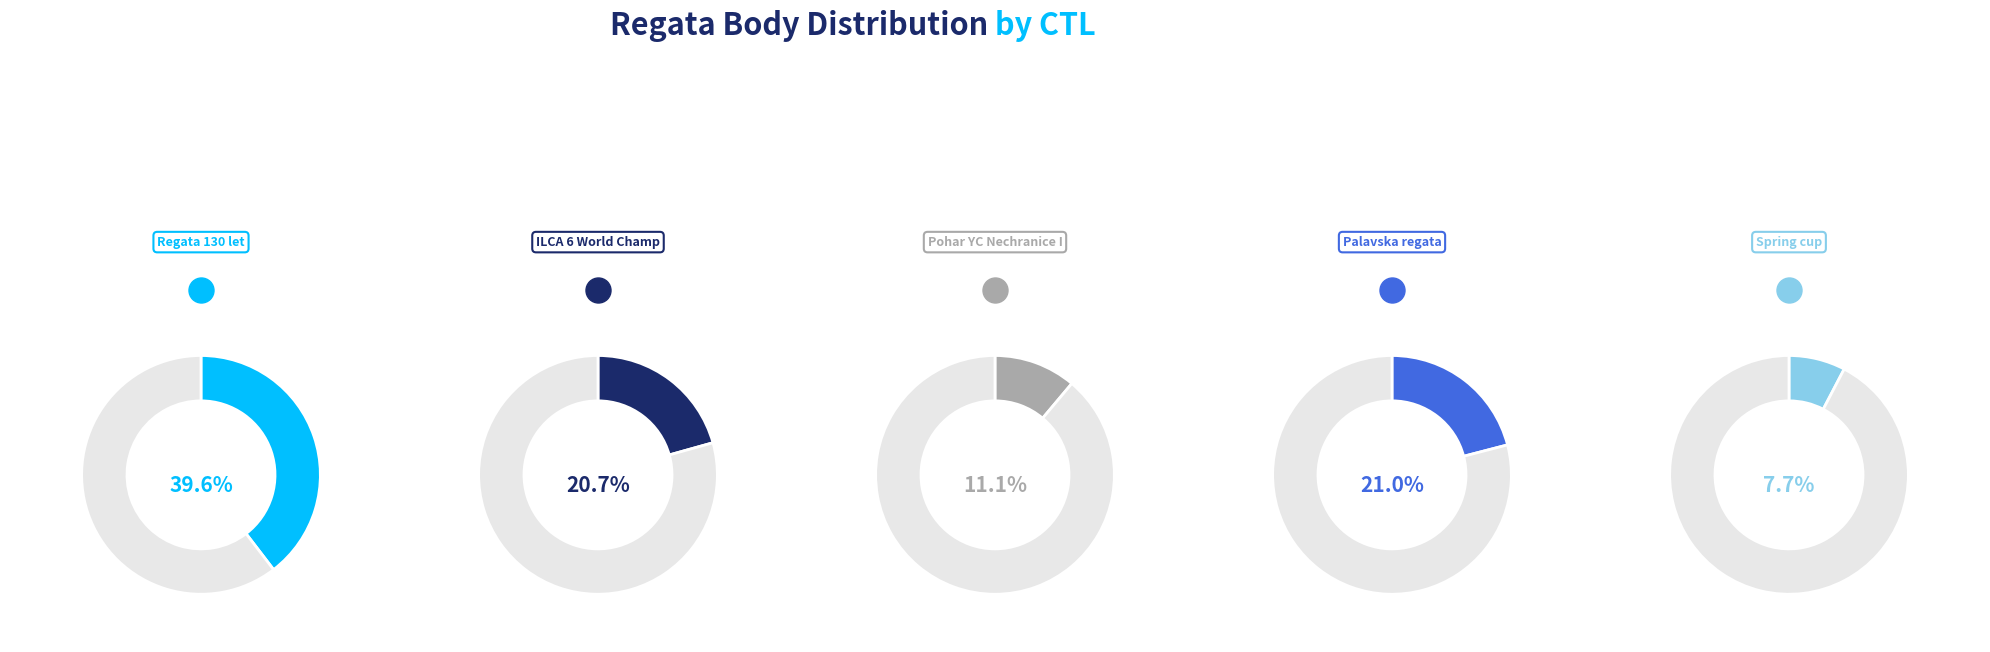

True or false: 231323 accounts for 49% of the total.

False